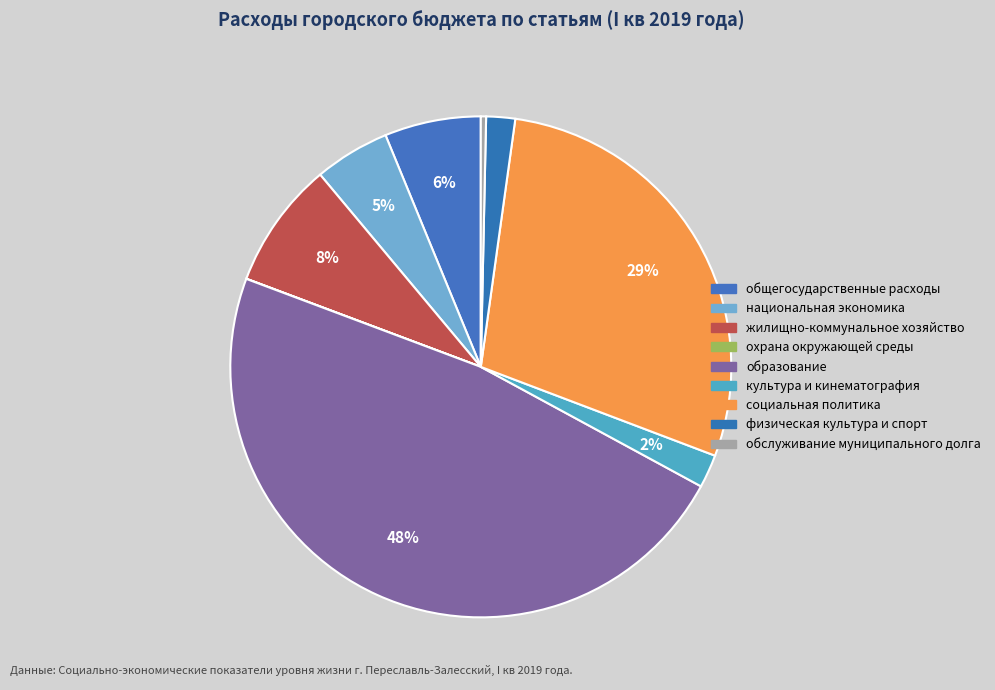

Rank the categories by value from lowest to highest.

охрана окружающей среды, обслуживание муниципального долга, физическая культура и спорт, культура и кинематография, национальная экономика, общегосударственные расходы, жилищно-коммунальное хозяйство, социальная политика, образование